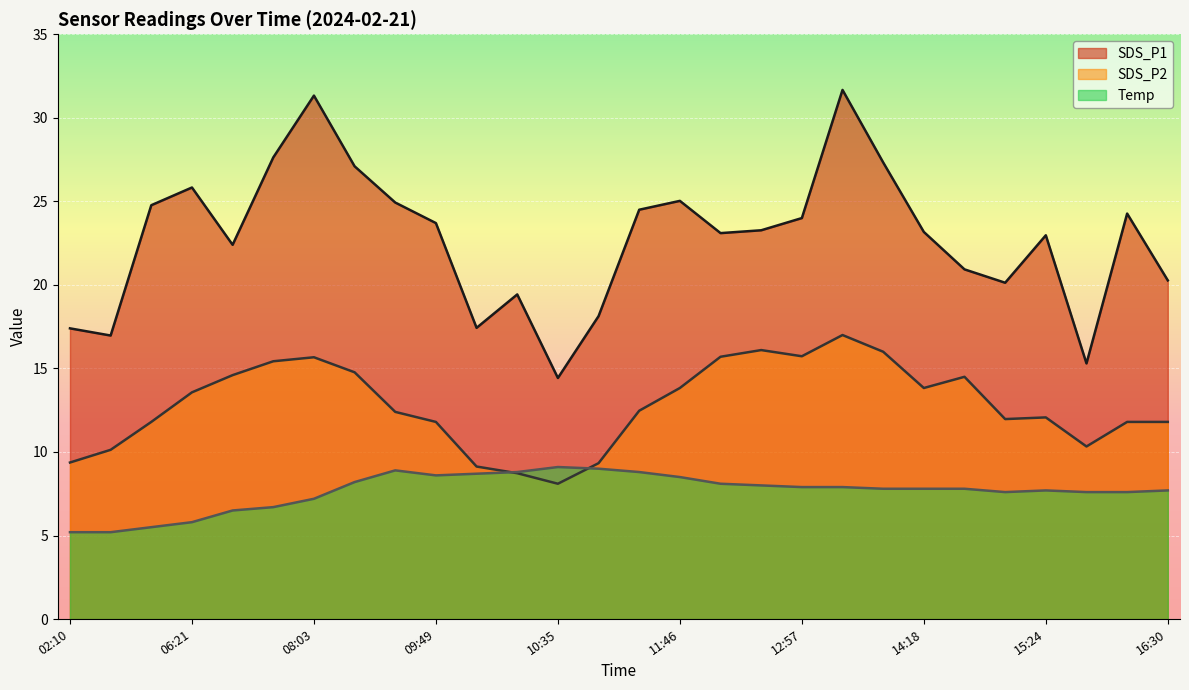

What are all the series names shown in the legend?

SDS_P1, SDS_P2, Temp